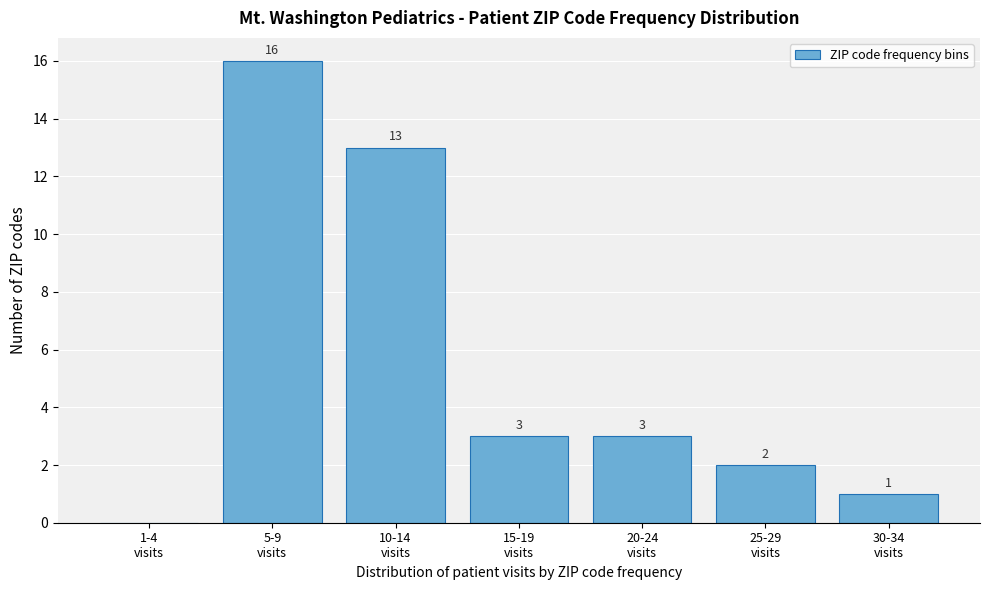

What is the maximum value shown in the chart?

16